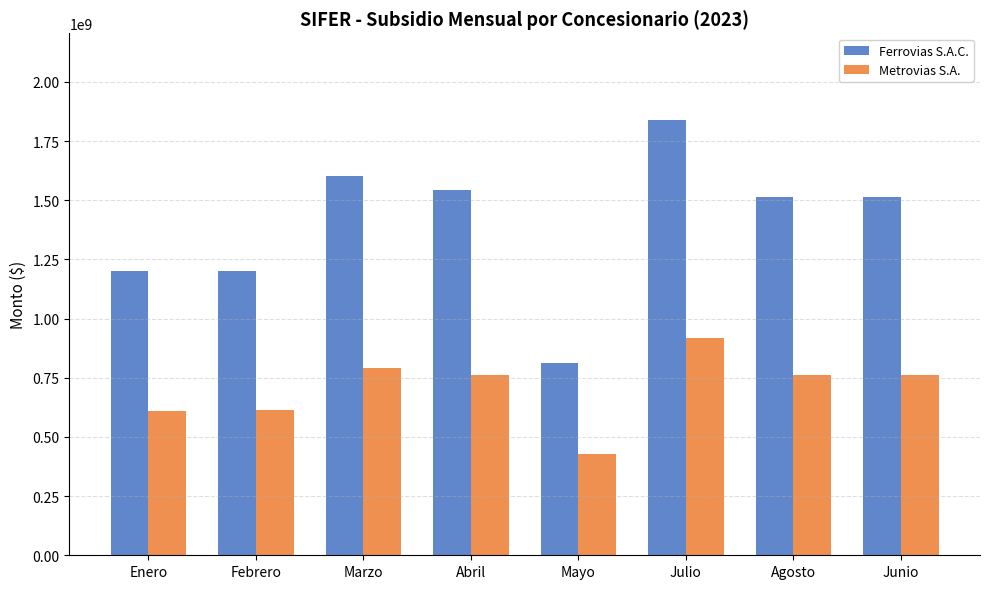

Where does the Metrovias S.A. series first go above 760167680?

Marzo